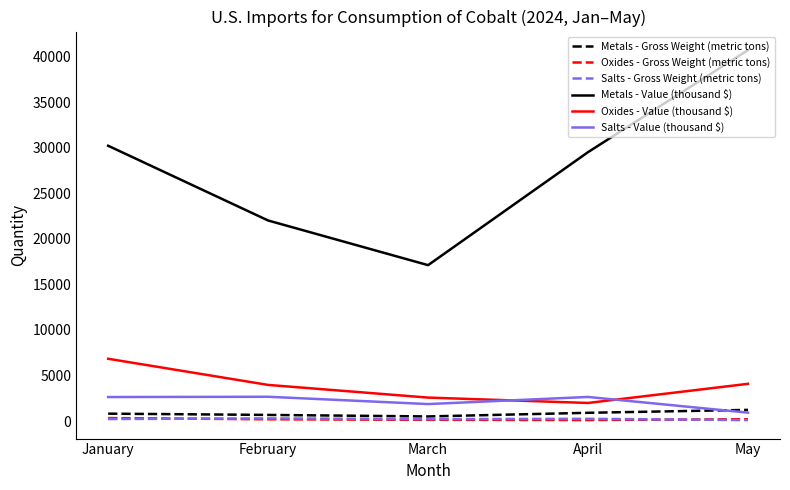

What is the total value across all series at May?

47214